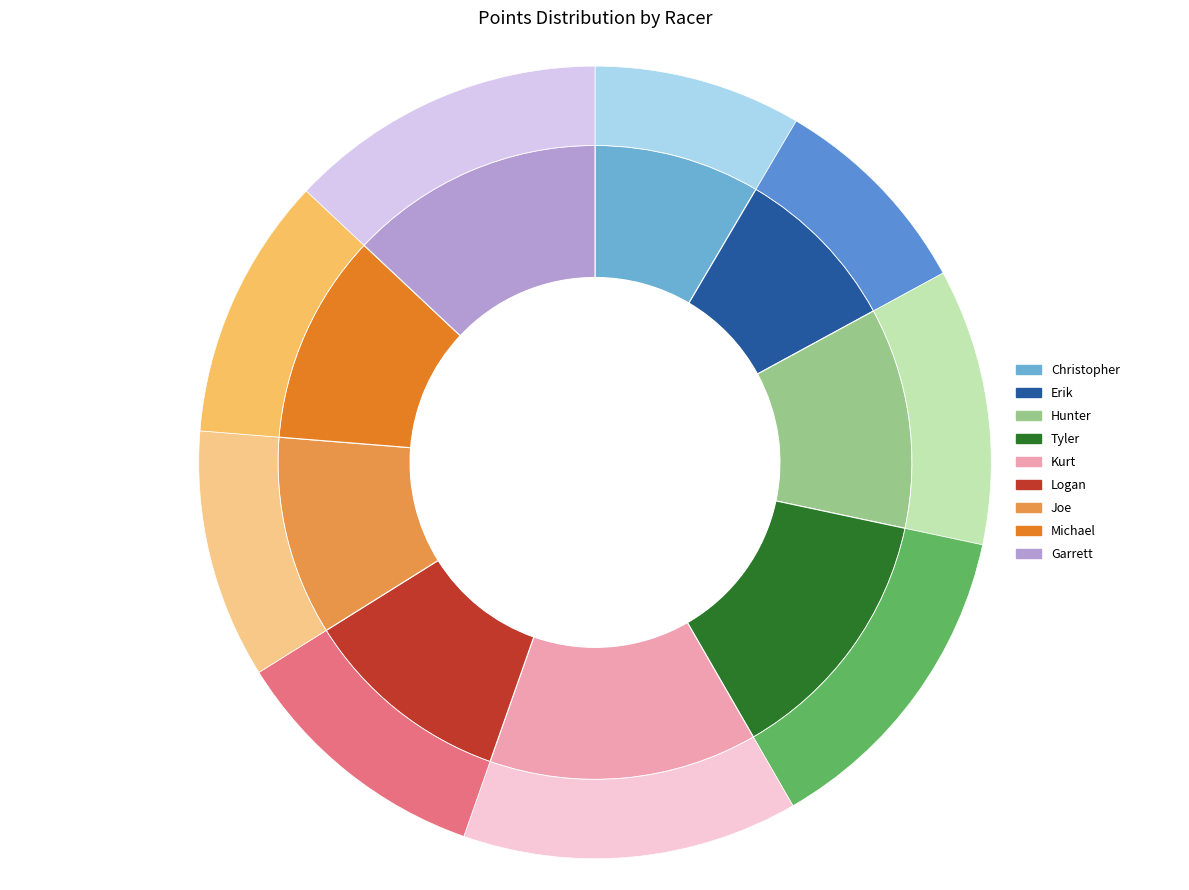

What percentage is the Tyler slice, to the nearest percent?

13%